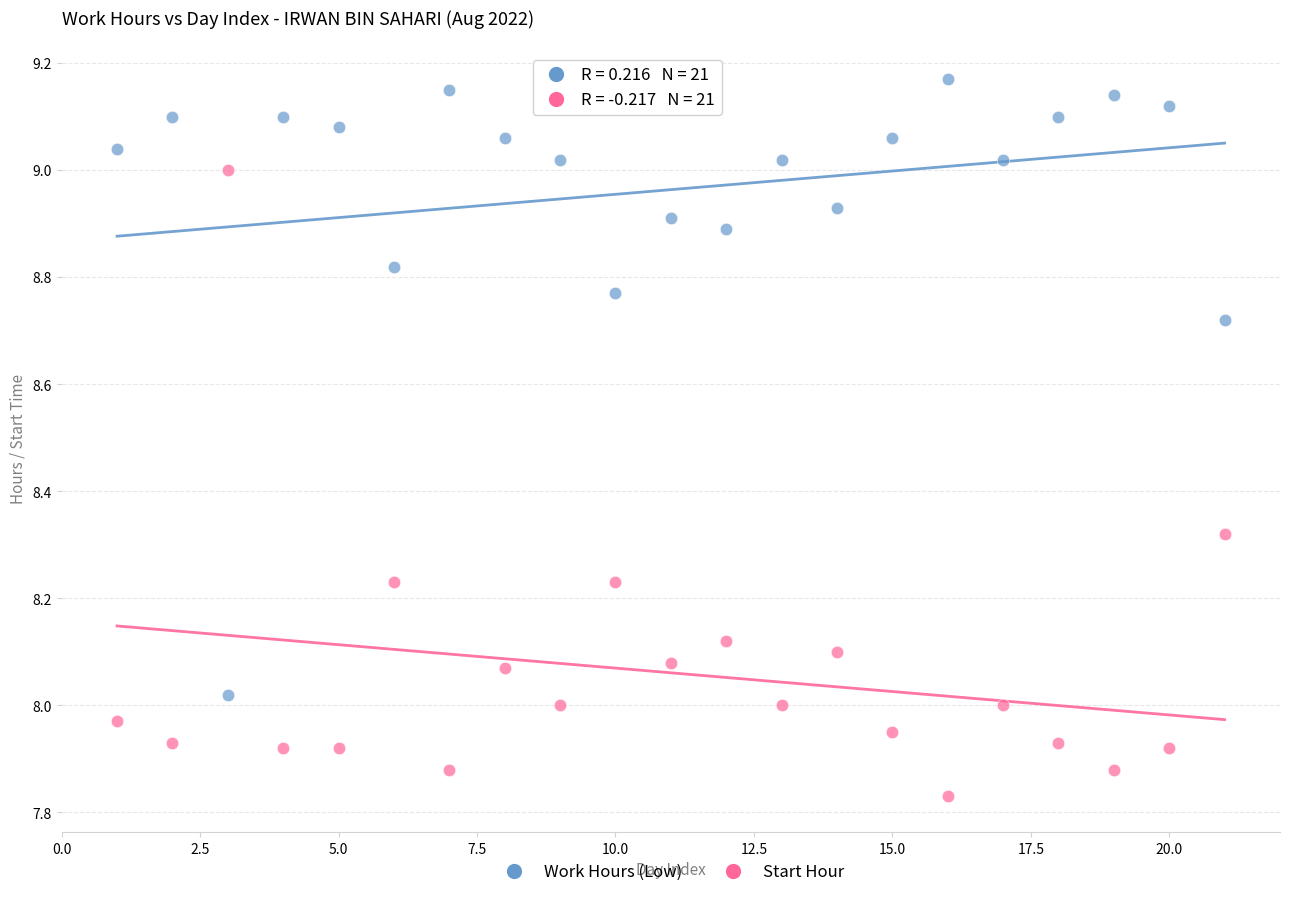

Which series reaches the maximum Y coordinate?

Work Hours (Low)